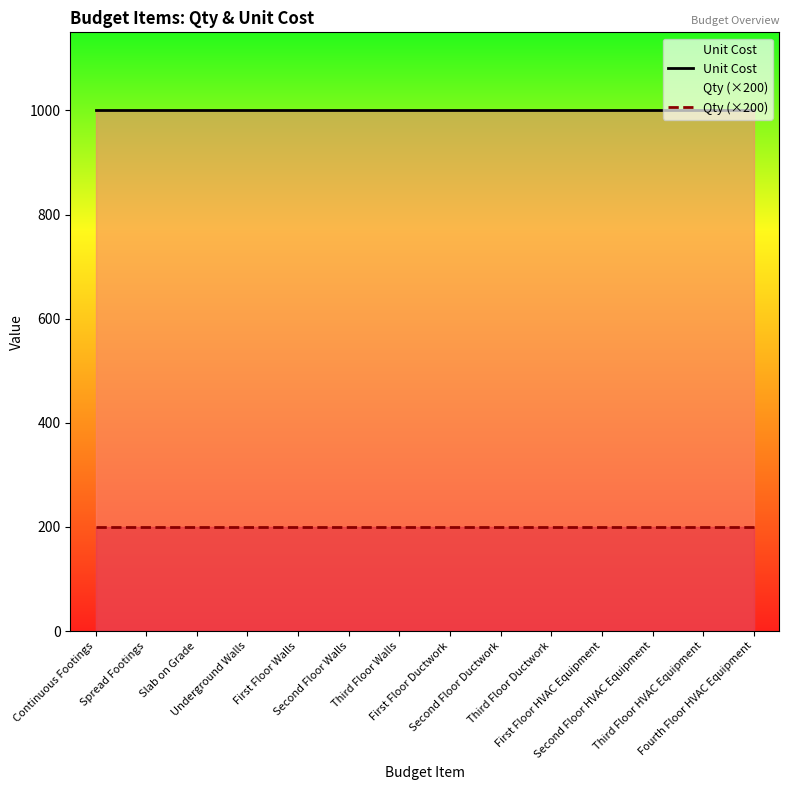

Which category has the lowest value in the Qty (×200) series?

Continuous Footings